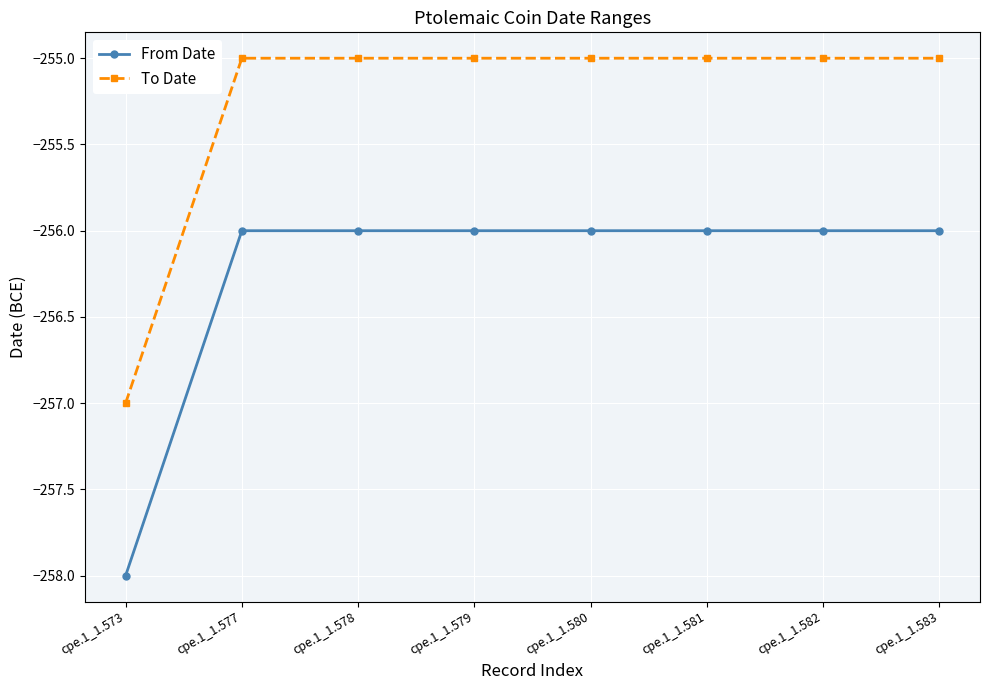

How many To Date values are between -255 and -254?

7